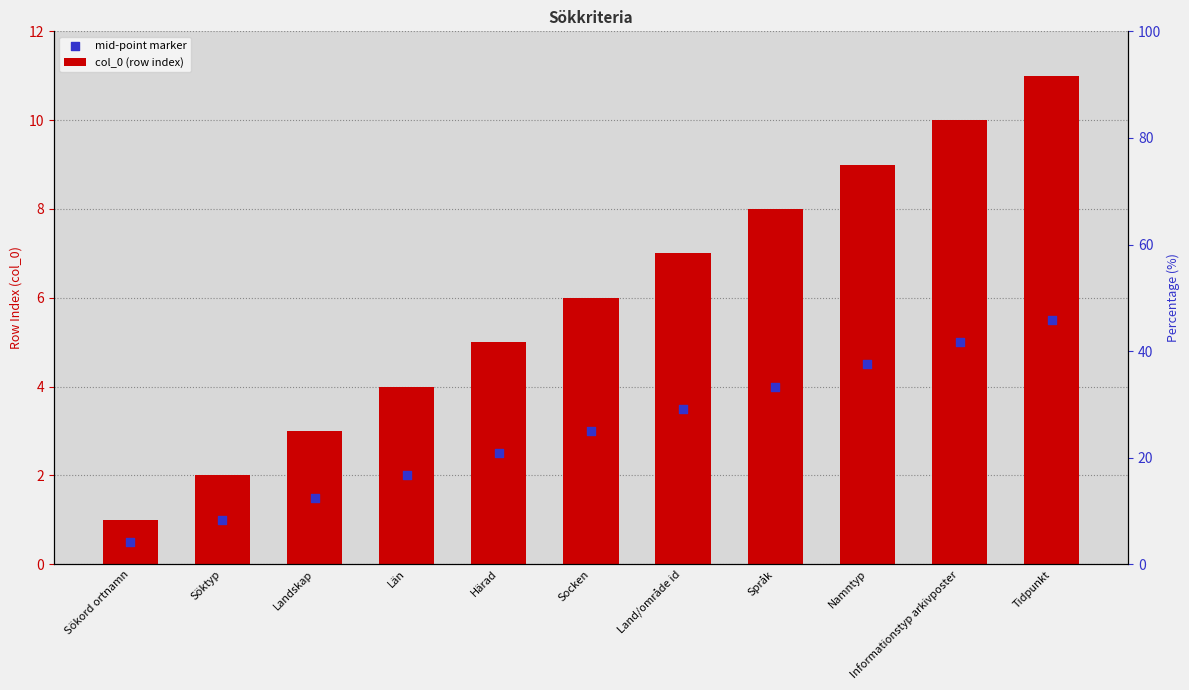

At how many categories does at least one series exceed 10?

1